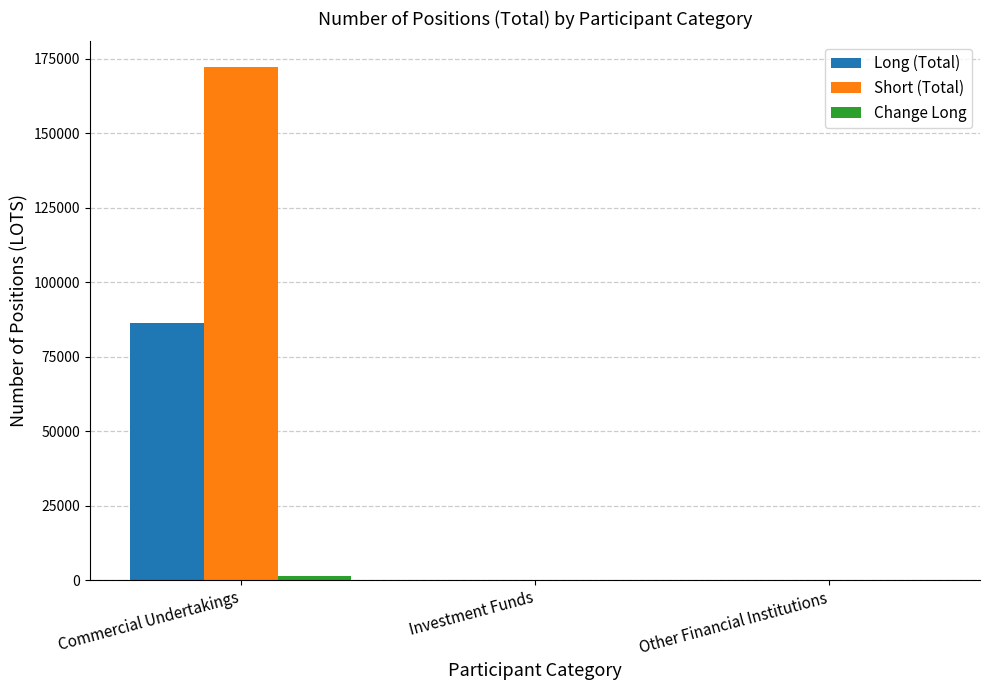

Is it true that Short (Total) equals 172272 at Commercial Undertakings?

True